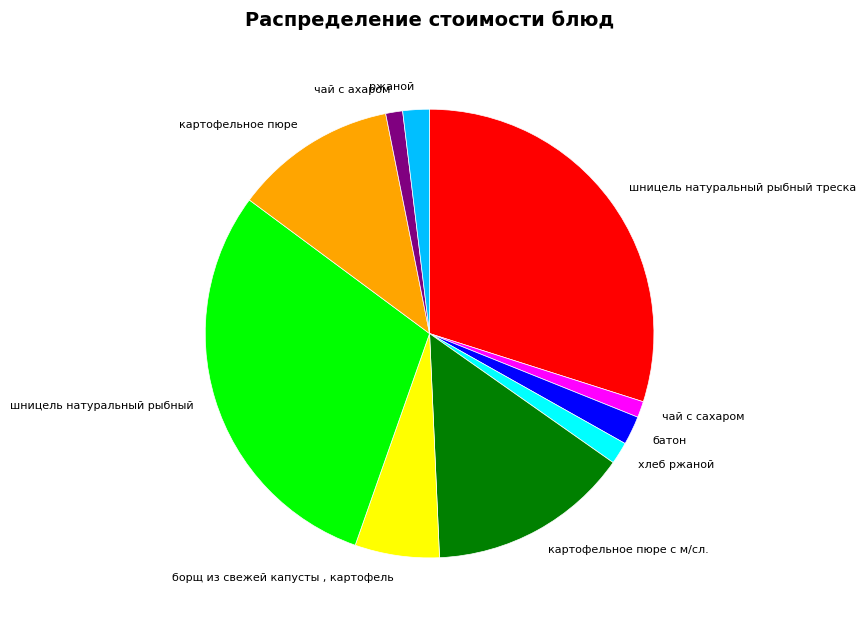

How many slices are in this pie chart?

10